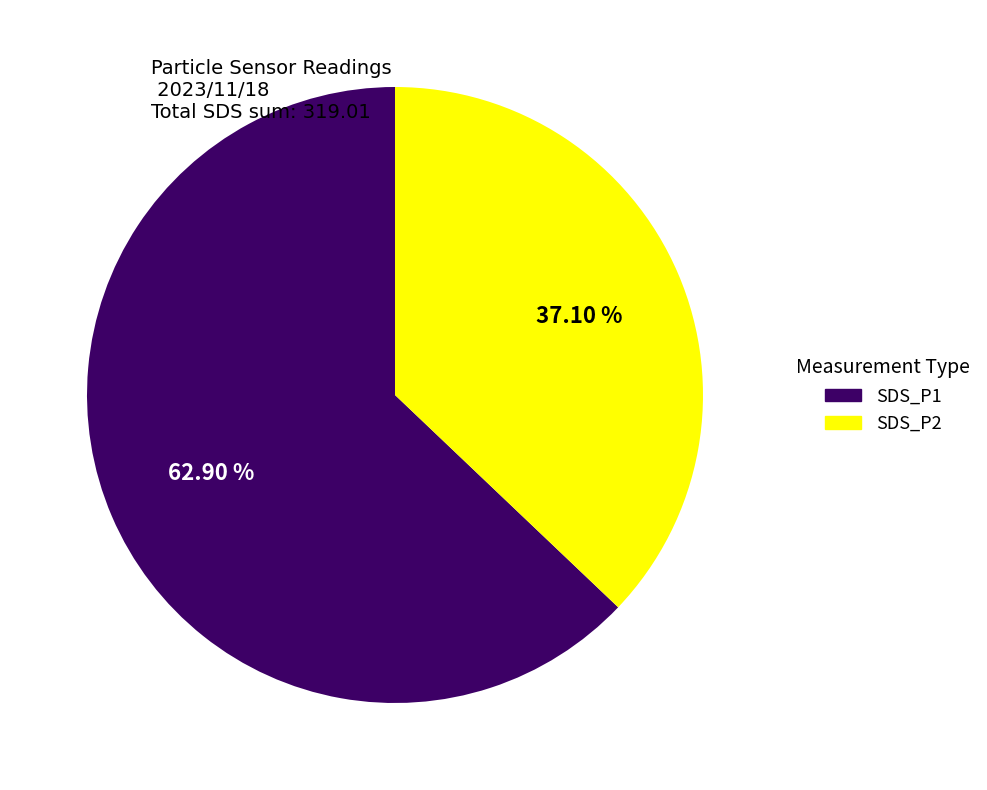

Does any single category account for the majority?

Yes